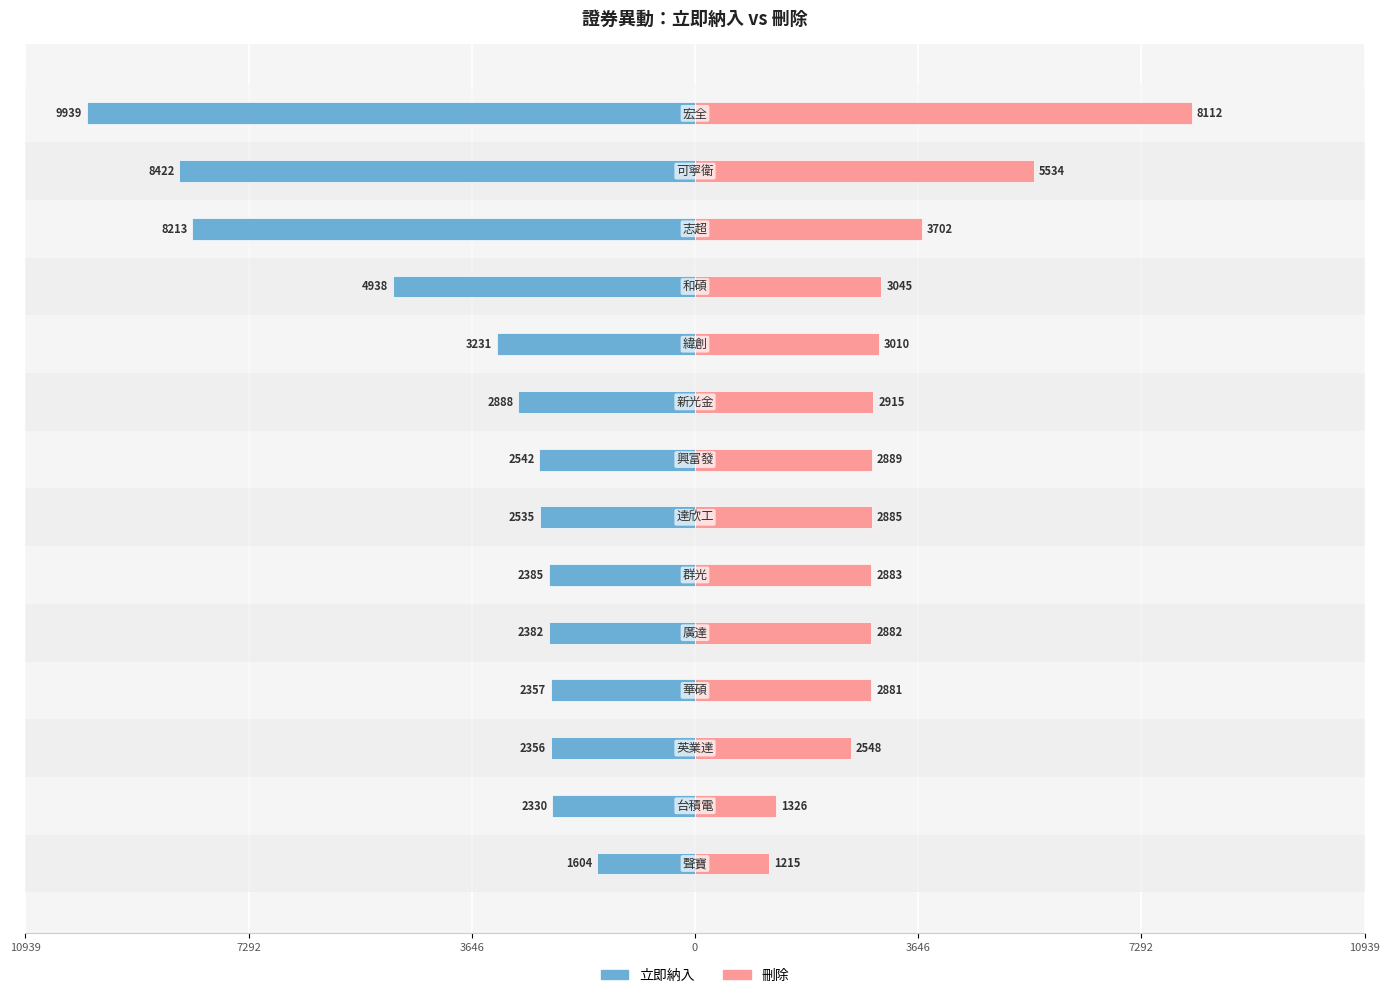

Does the chart contain any negative values?

Yes